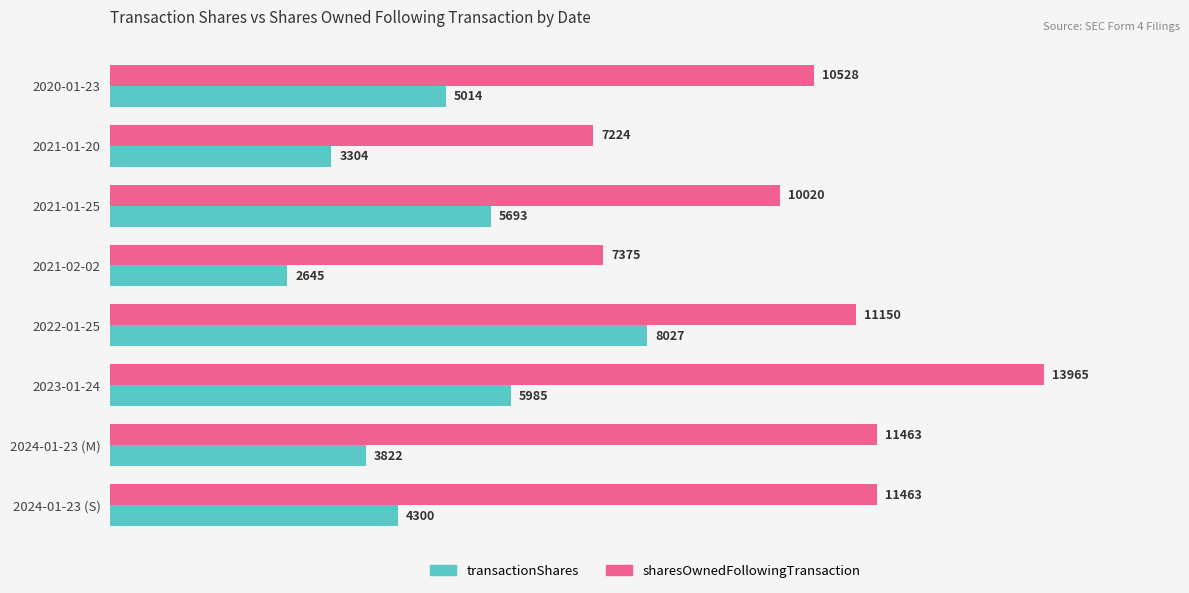

The value of sharesOwnedFollowingTransaction at 2023-01-24 is 13965. True or false?

True